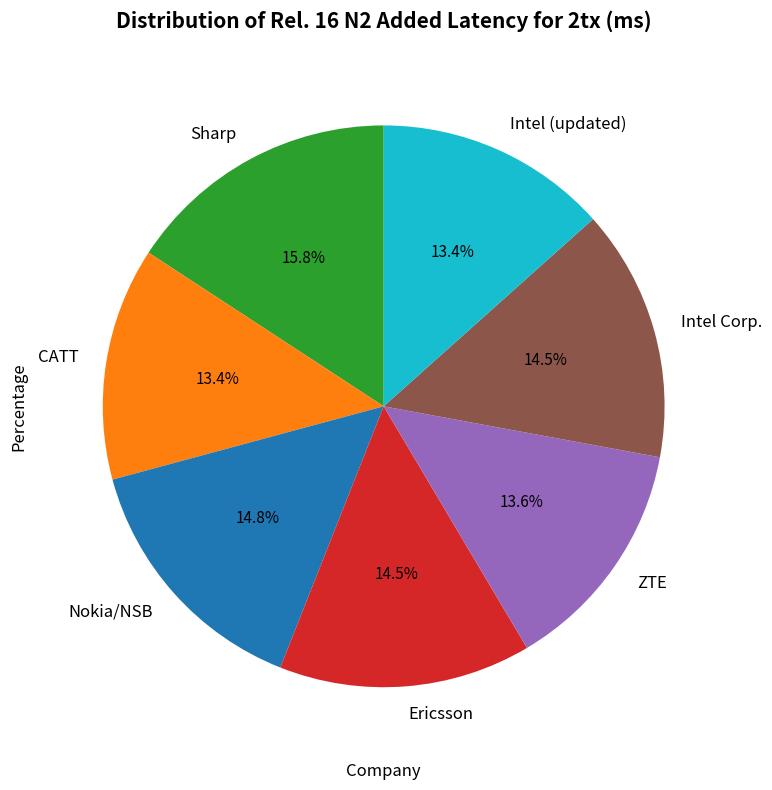

To the nearest percent, what portion does Intel (updated) represent?

13%